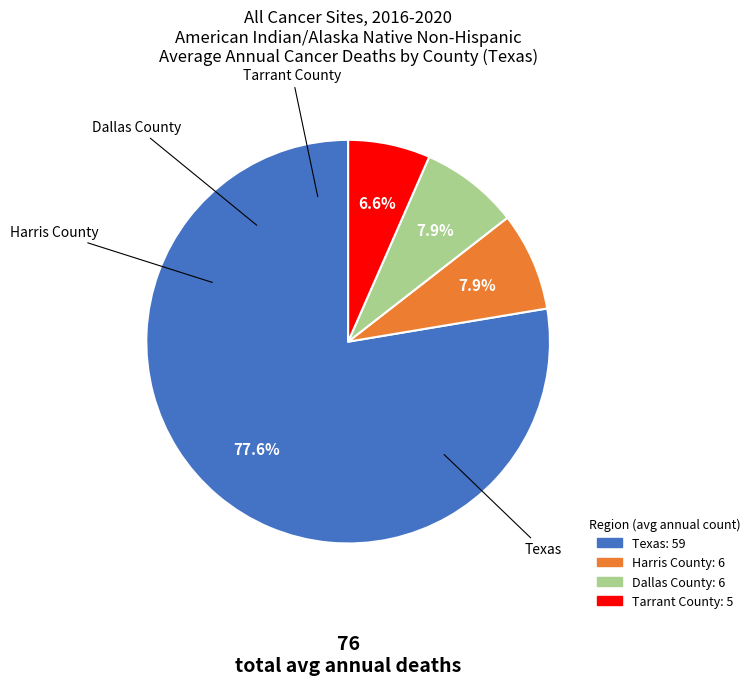

What percentage do Tarrant County and Harris County together represent?

14.5%